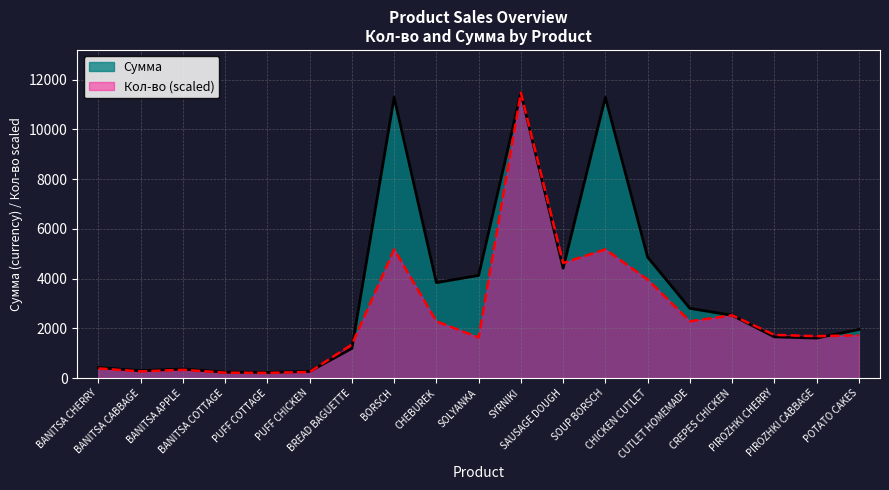

Which series has the largest total across all categories?

Сумма